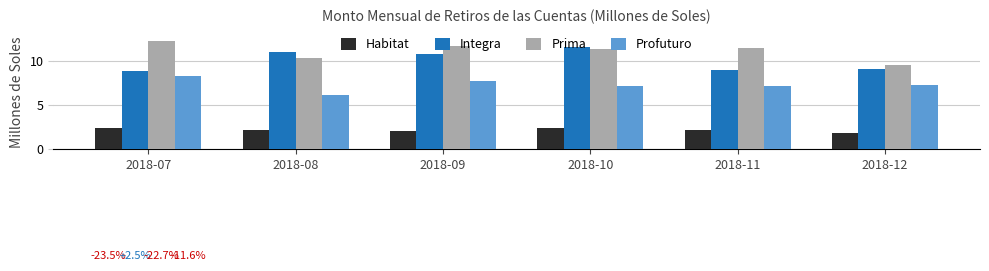

The value of Habitat at 2018-08 is 3.0. True or false?

False